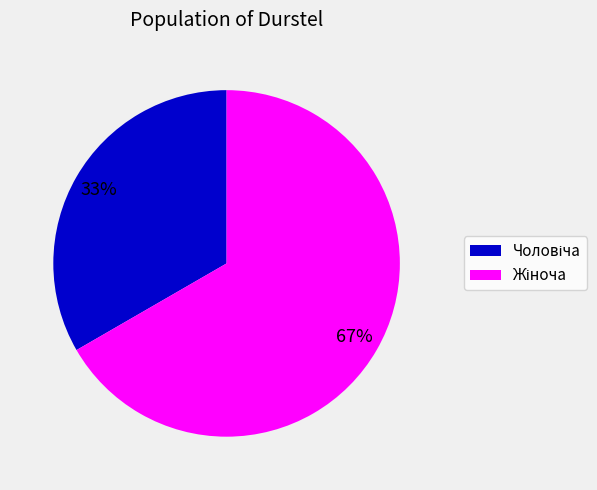

To the nearest percent, what is the average slice percentage?

50%